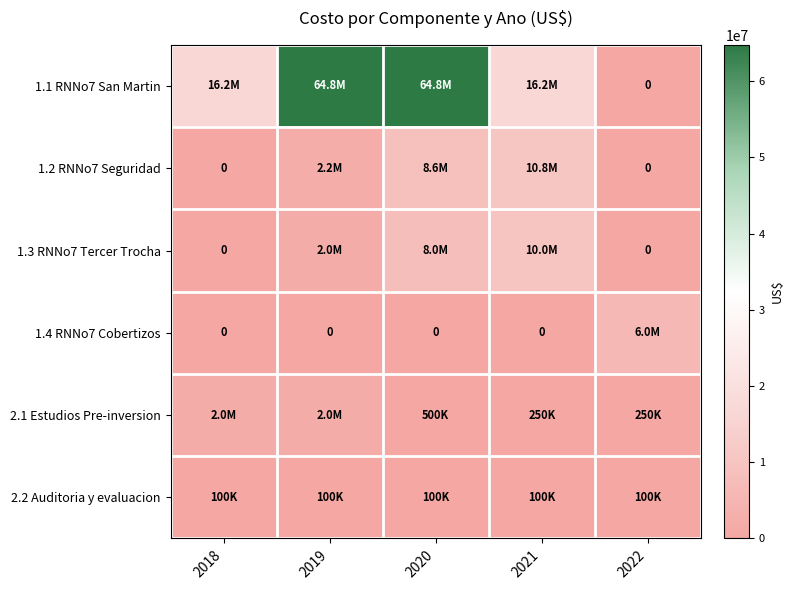

Rank the series at 2022 from highest to lowest value.

1.4 RNNo7 Cobertizos, 2.1 Estudios Pre-inversion, 2.2 Auditoria y evaluacion, 1.1 RNNo7 San Martin, 1.2 RNNo7 Seguridad, 1.3 RNNo7 Tercer Trocha